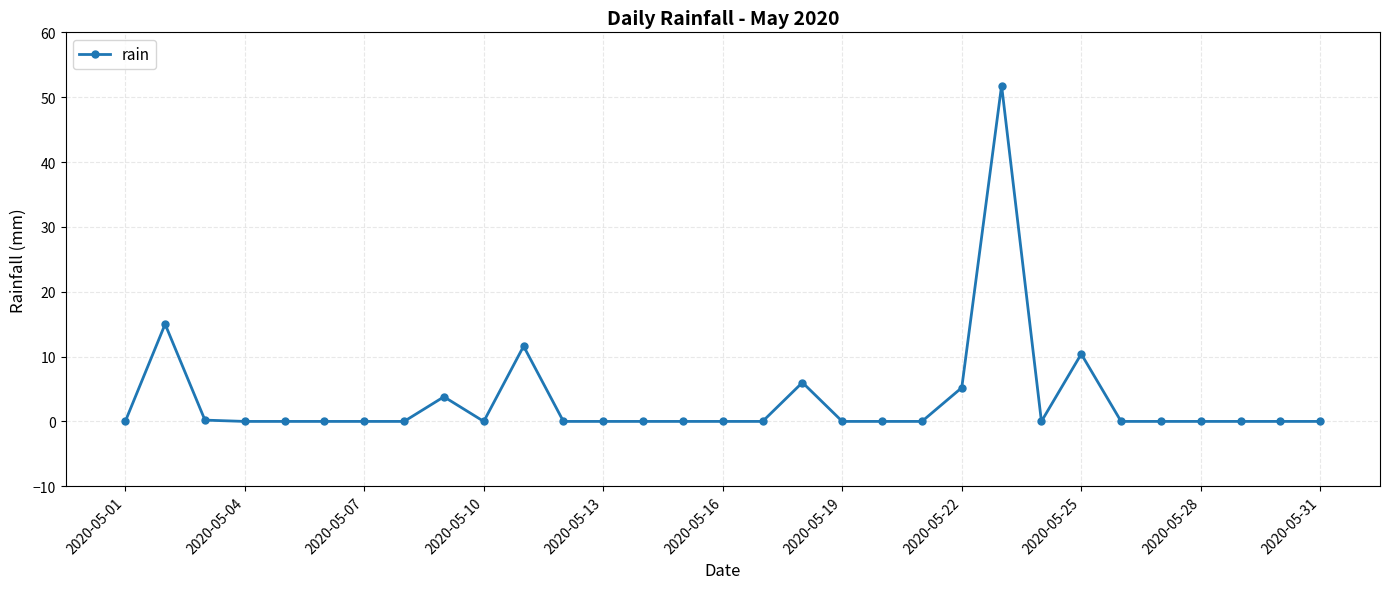

What is the difference between the maximum and minimum values?

51.8